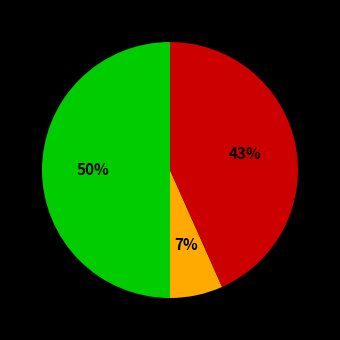

To the nearest percent, what is the difference between the largest and smallest slice percentages?

43%